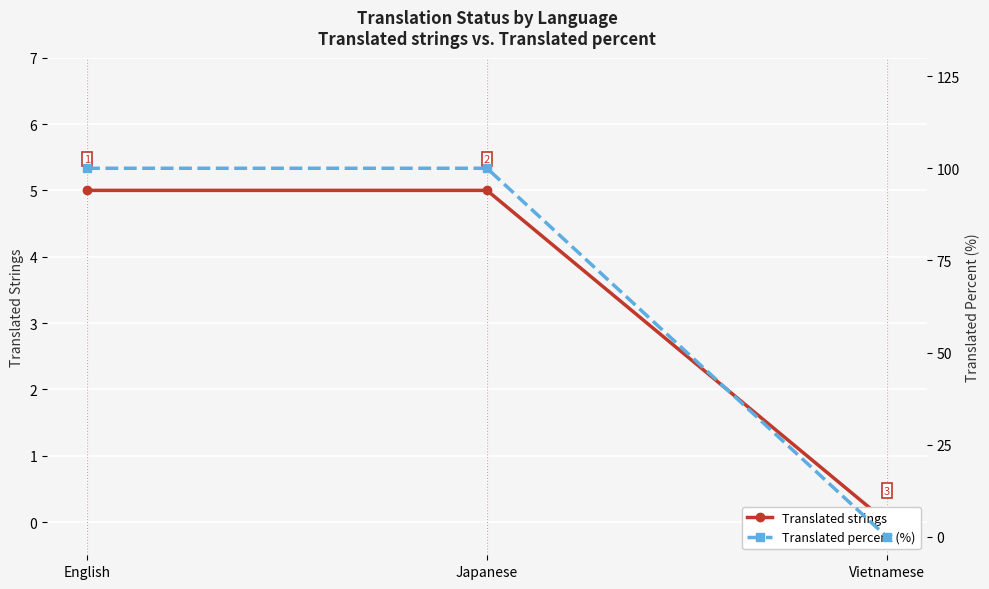

What is the label of the 2nd point from the left?

Japanese